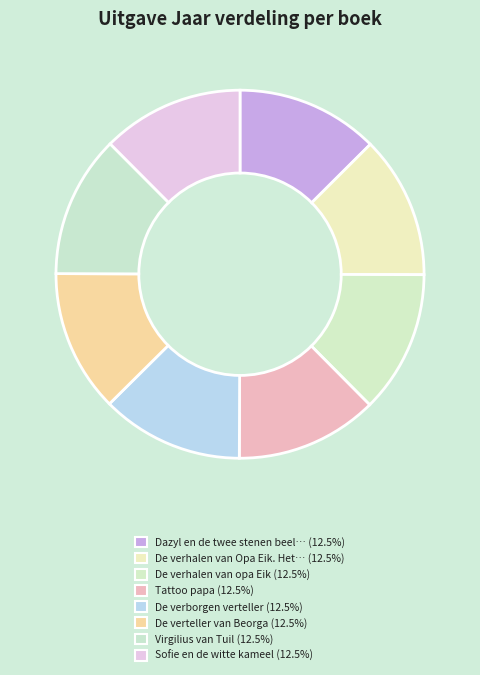

What is the smallest slice in the pie chart?

Sofie en de witte kameel